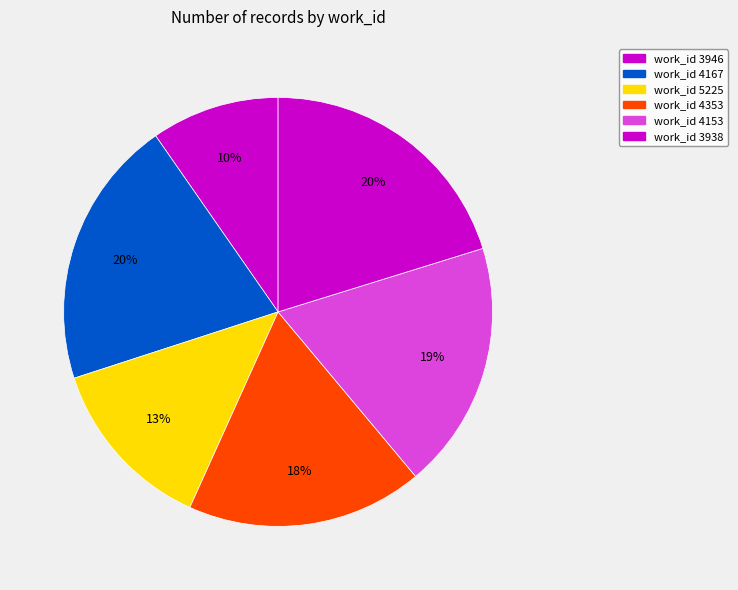

How many segments does this pie chart have?

6